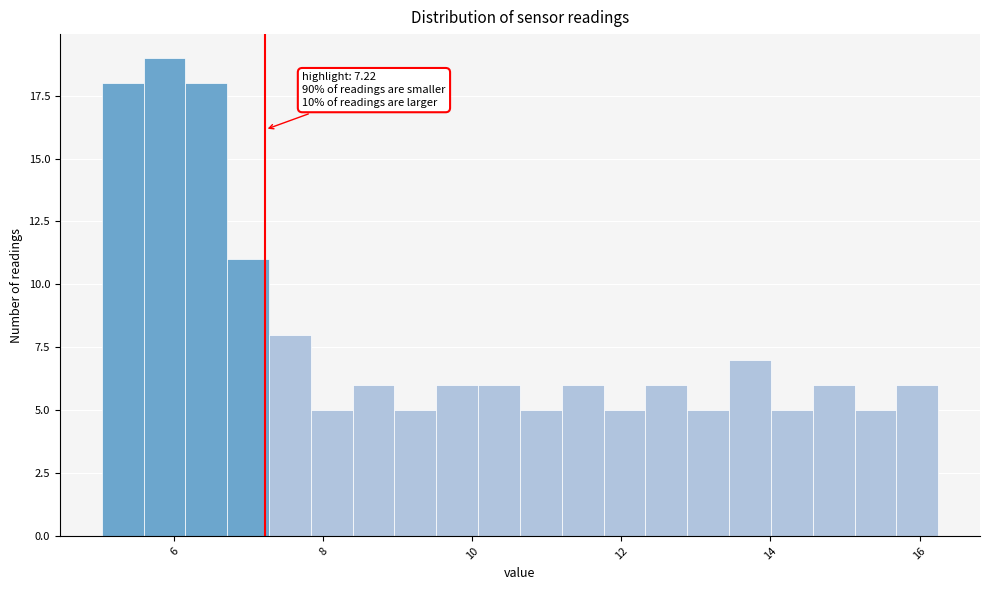

Around what value on the x-axis is the tallest bar? Give the approximate position of its centre, as read against the axis.

5.8